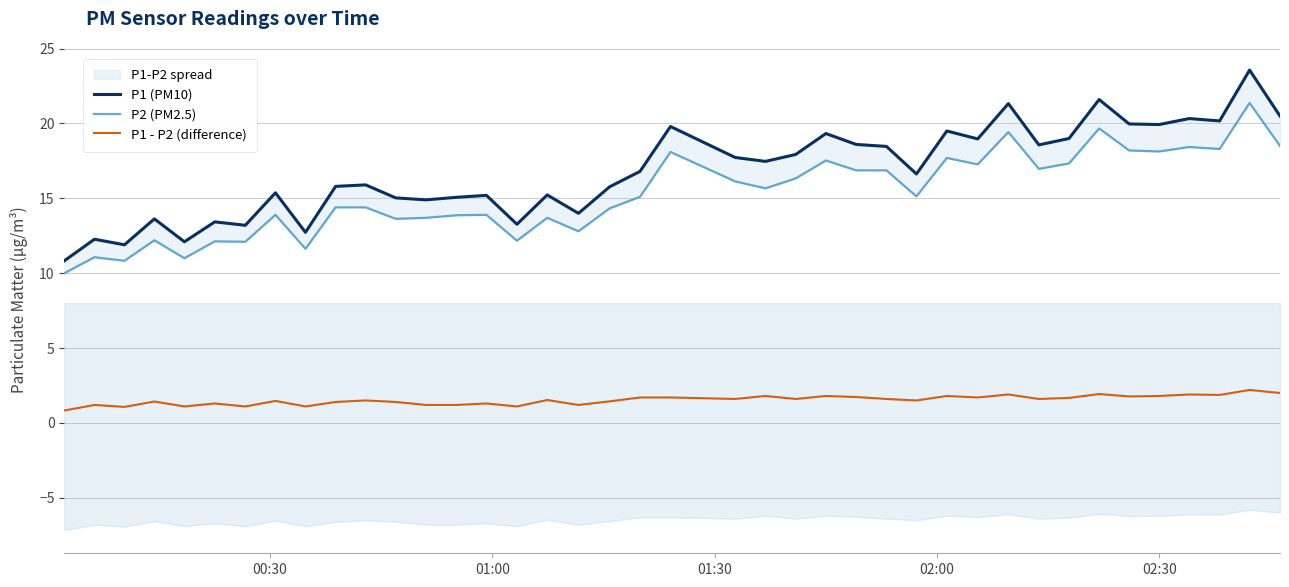

Does the chart have visible grid lines?

Yes